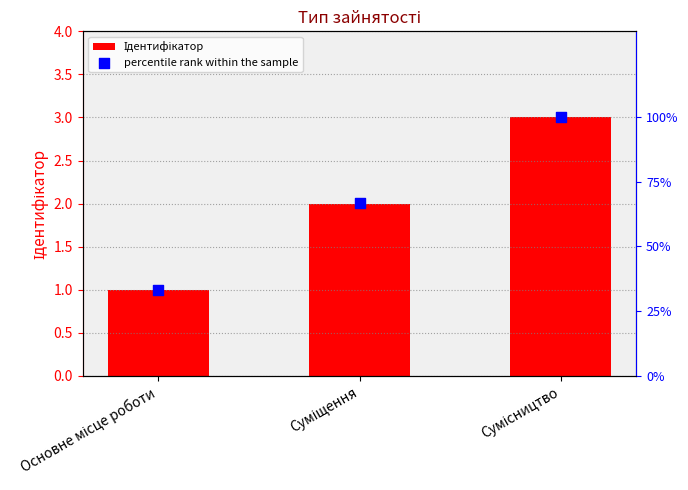

Which series has the largest total across all categories?

percentile rank within the sample